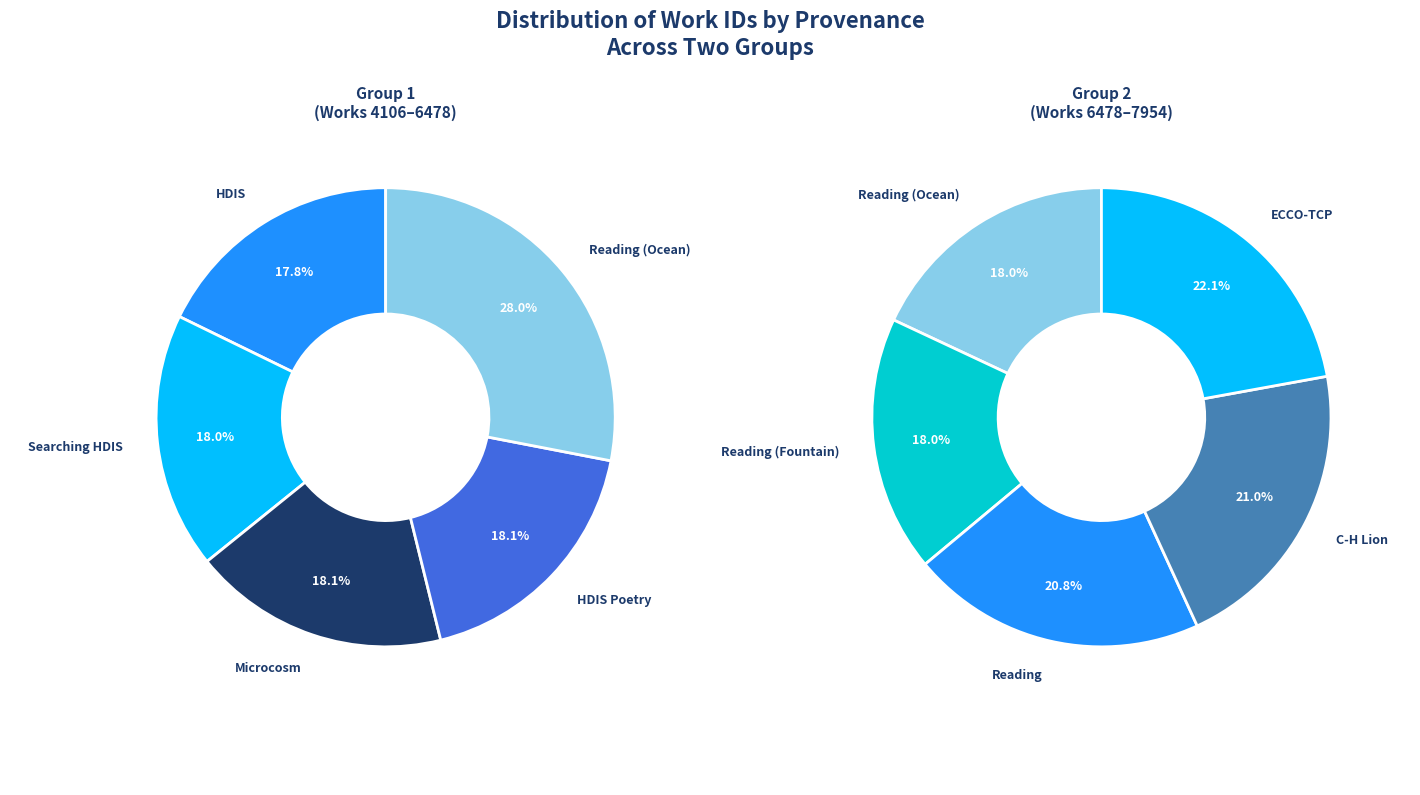

Approximately how many times larger is the value at Reading / Ocean & Wind compared to Reading / Fountain & Wind?

1.0